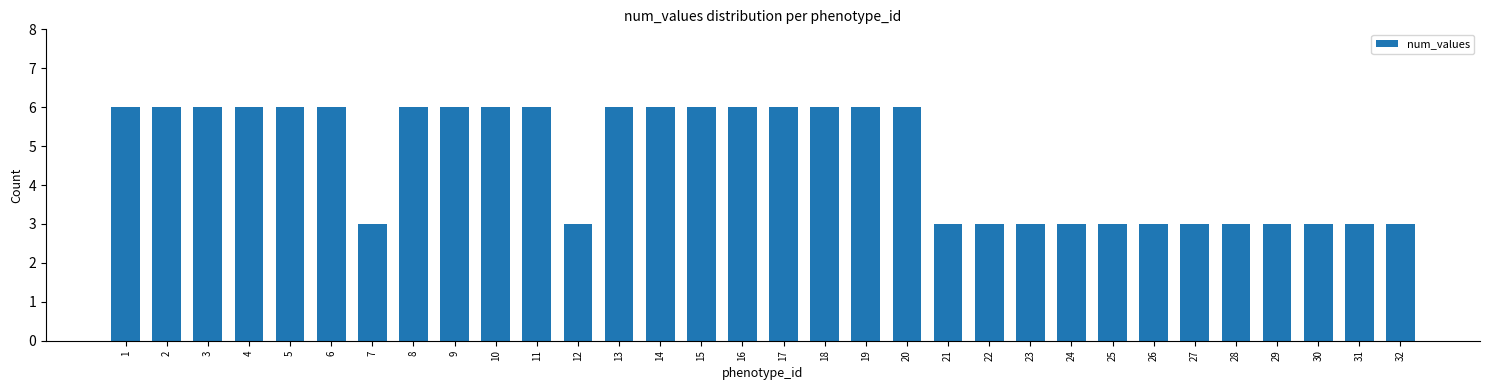

What is the change in value from 5 to 26?

-3